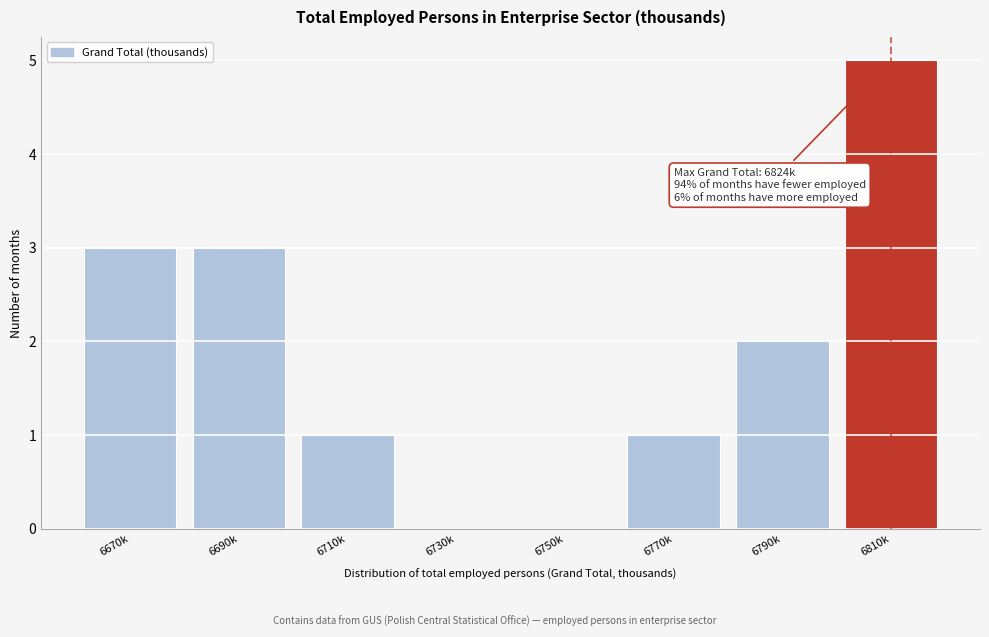

Reading left to right, what are all the values shown in this chart?

6670k=3	6690k=3	6710k=1	6730k=0	6750k=0	6770k=1	6790k=2	6810k=5